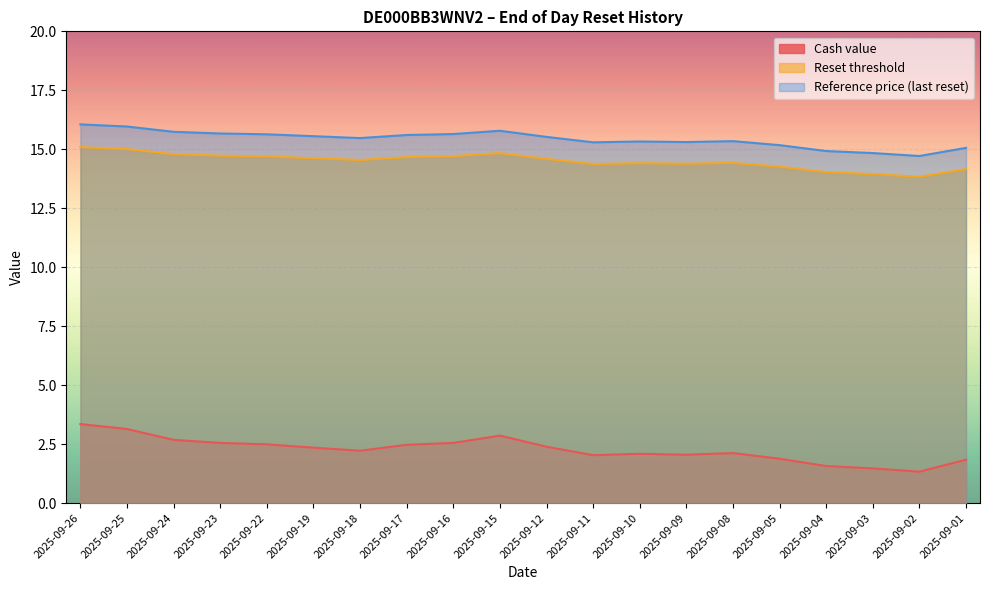

Where does the Cash value series first go above 2?

2025-09-26